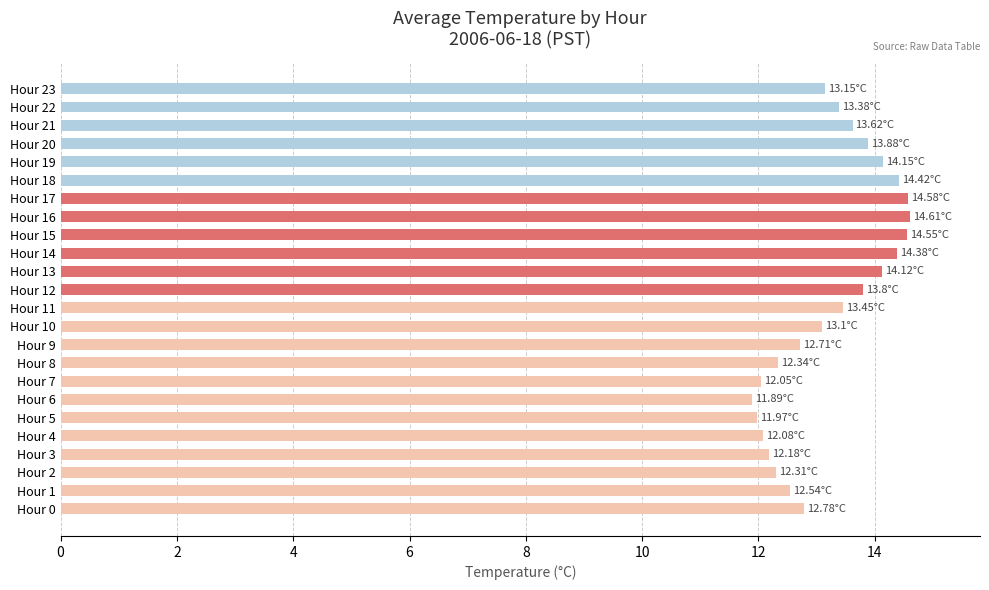

What is the average value?

13.3